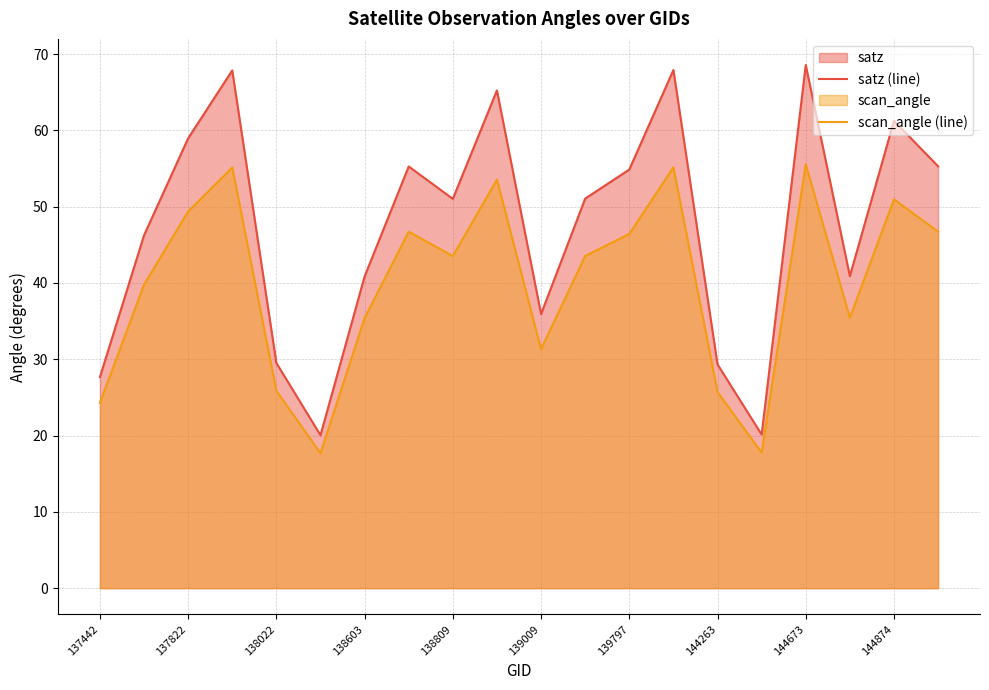

True or false: scan_angle (line) and satz (line) cross at least once.

False